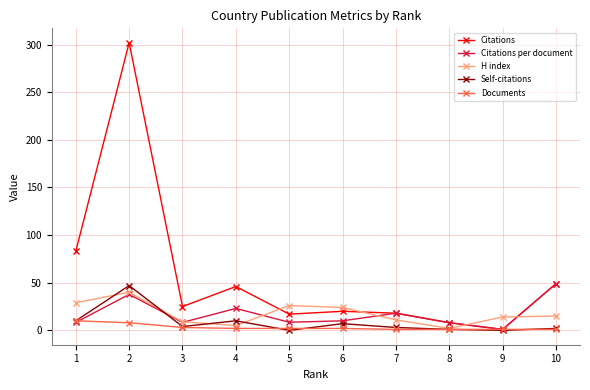

What is the total value across all series at 2?

434.8